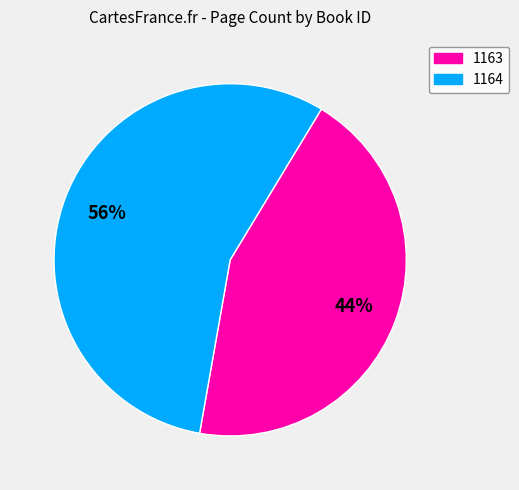

Does any single category account for the majority?

Yes